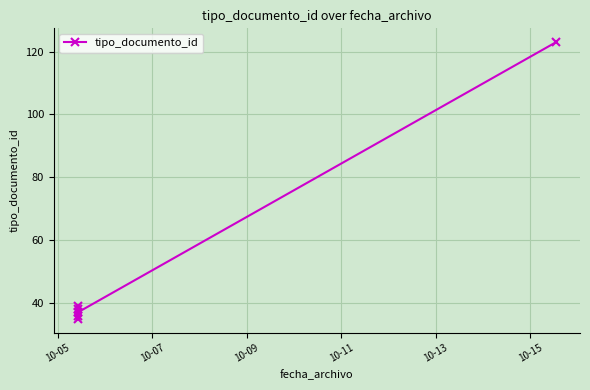

At which label is the value closest to 79?

10-11